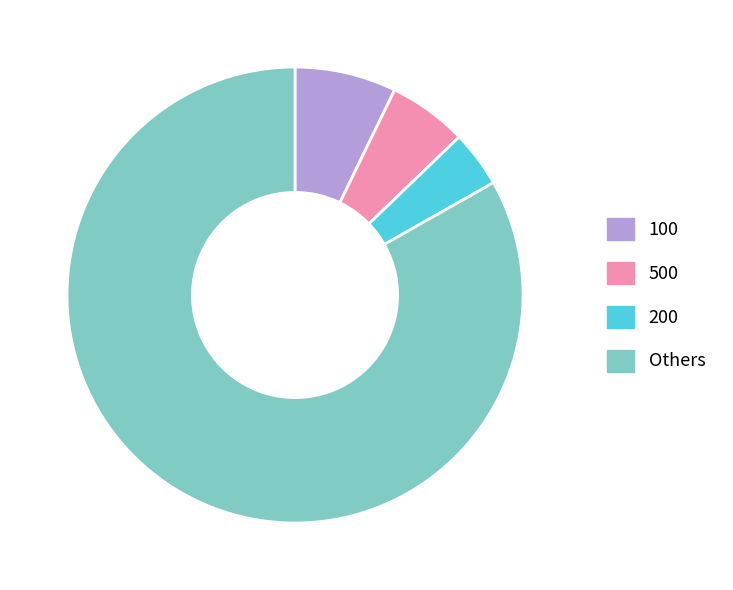

True or false: 500 accounts for 6% of the total.

True